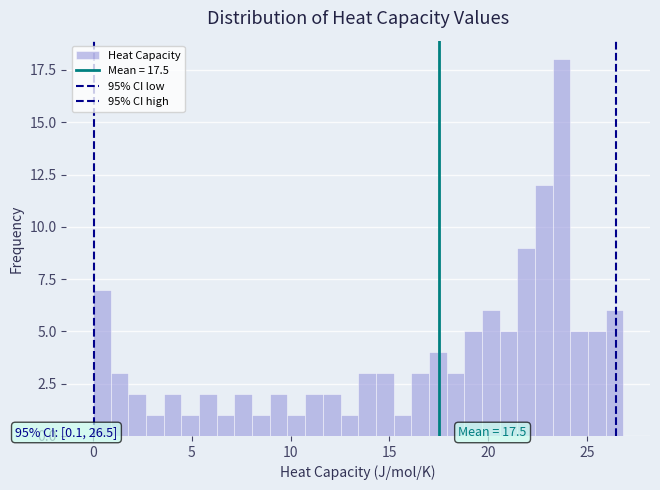

Around what value on the x-axis is the tallest bar? Give the approximate position of its centre, as read against the axis.

23.5